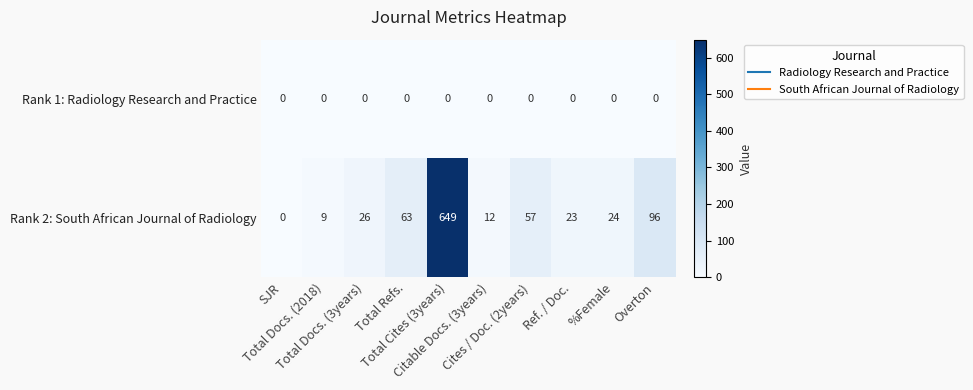

What is the difference between the maximum and second lowest values in the Rank 2: South African Journal of Radiology series?

640